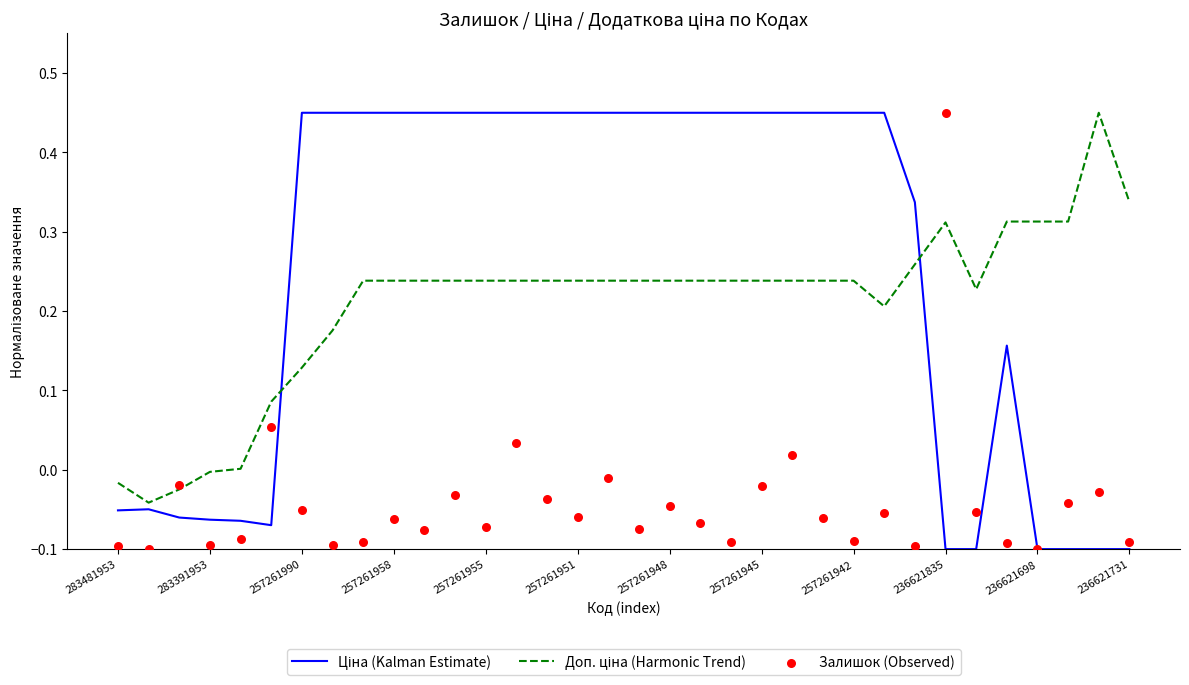

What is the total value across all series at 25?

0.6